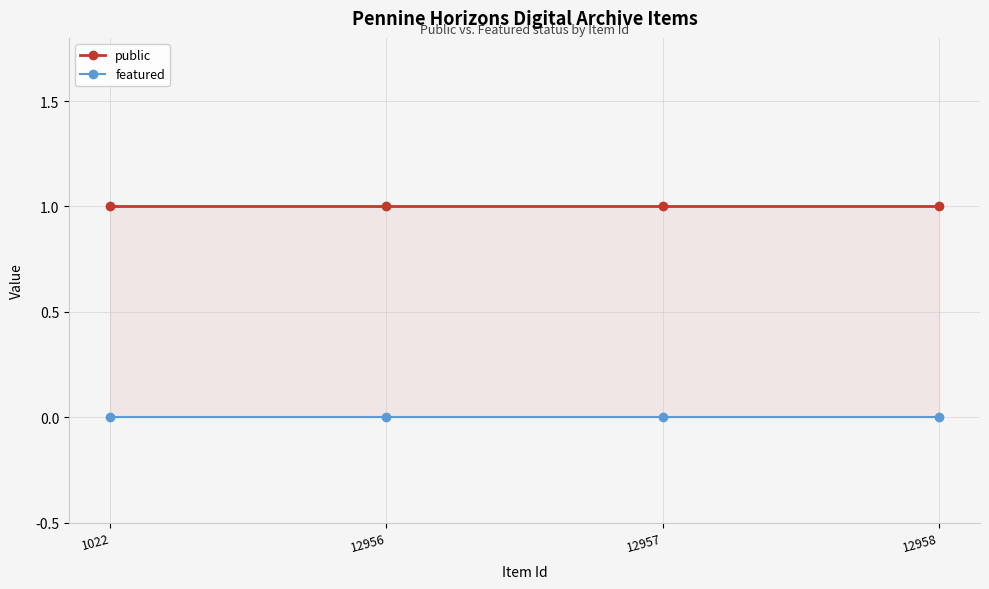

True or false: public and featured intersect in this chart.

False